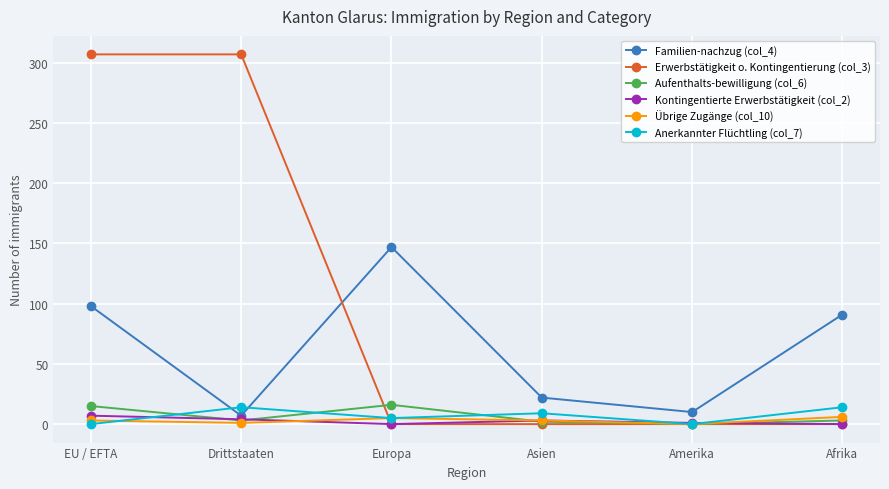

What is the label of the 3rd point from the right?

Asien